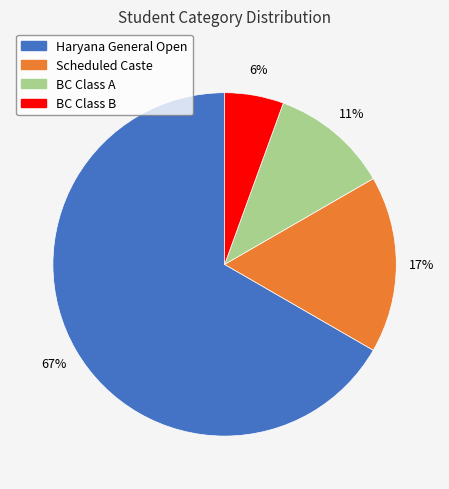

To the nearest percent, what percentage of the pie is BC Class B?

6%